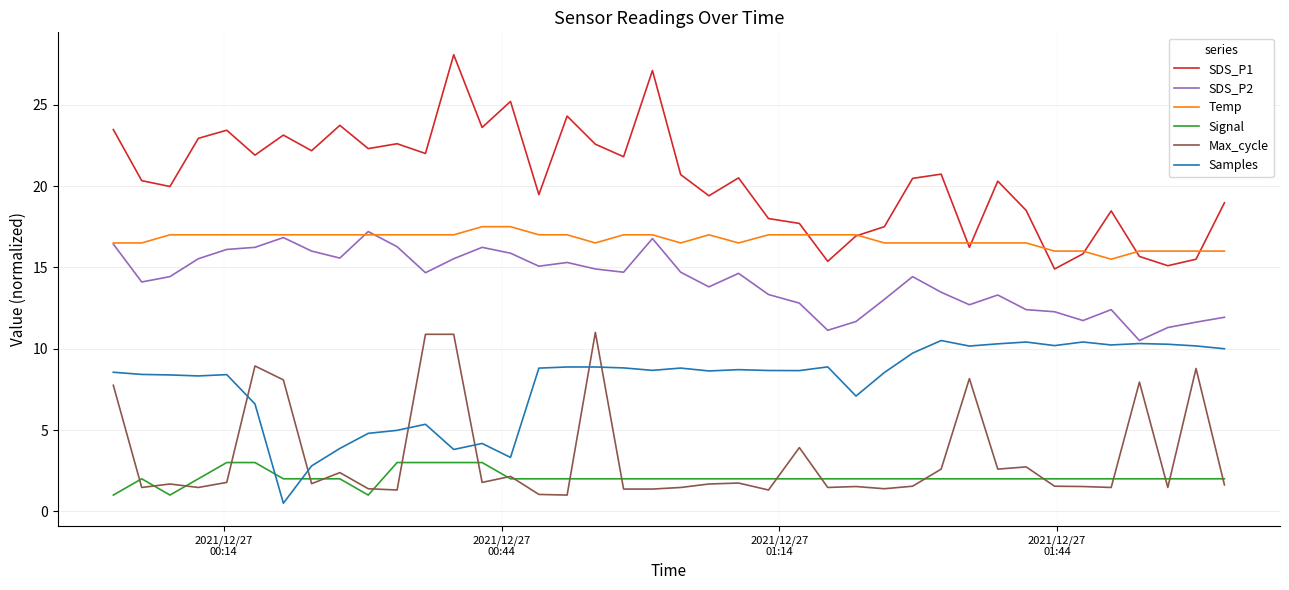

What is the minimum value for Temp?

15.5